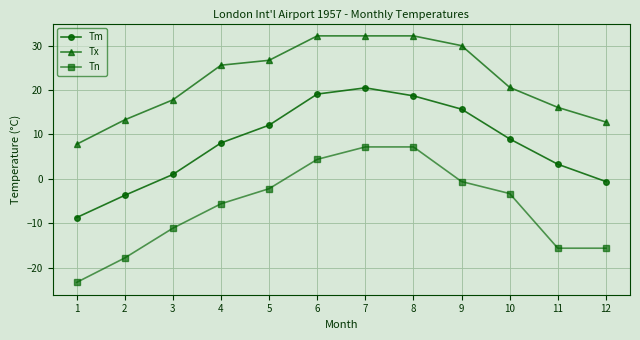

Where is the first local maximum for Tm?

7